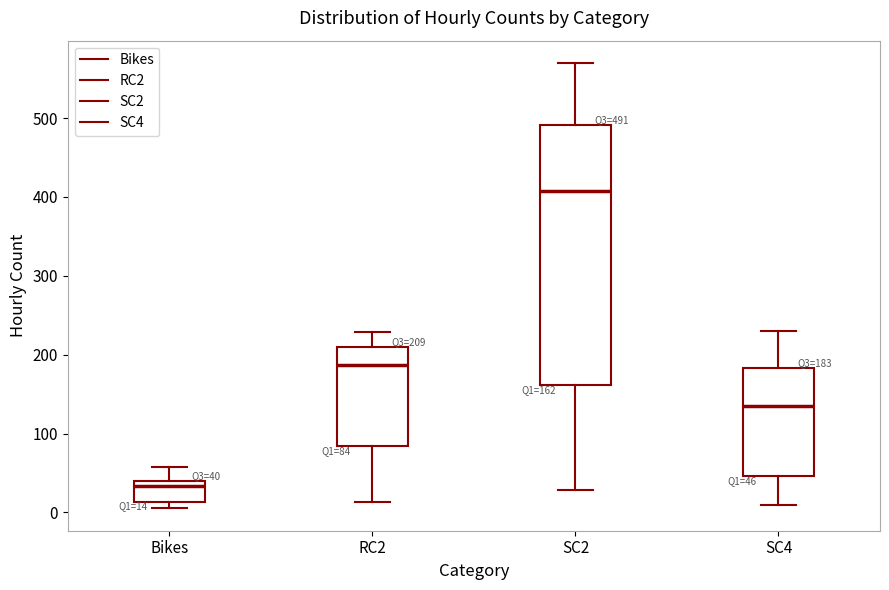

Comparing the boxes themselves (not the whiskers), which one is the tallest?

SC2